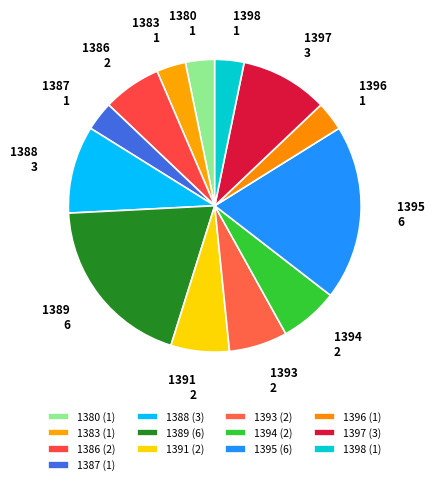

Is the sum of 1386 and 1391 greater than half?

No